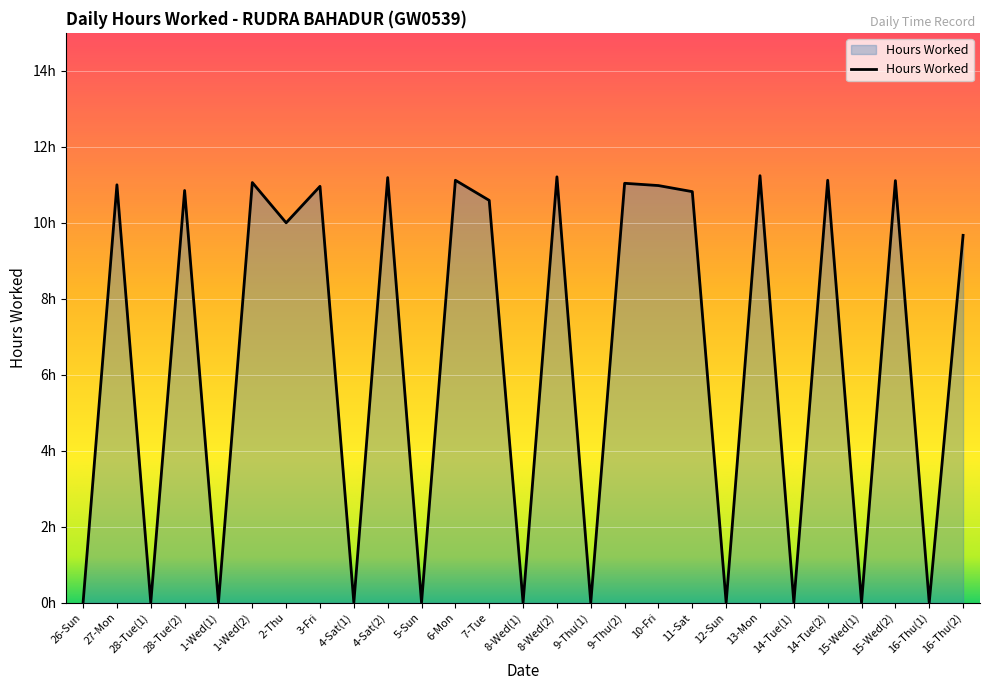

Does the chart have visible grid lines?

Yes